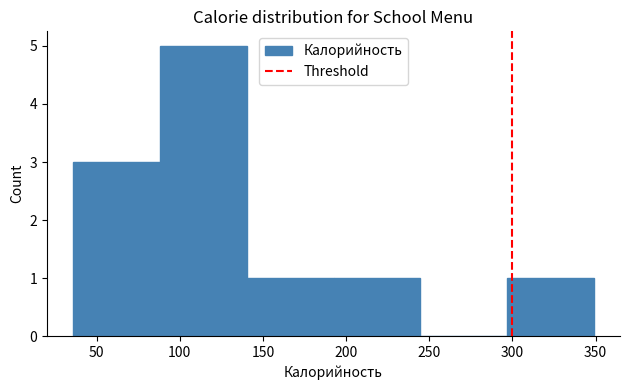

Over which range of the x-axis is the bar tallest?

90 to 140